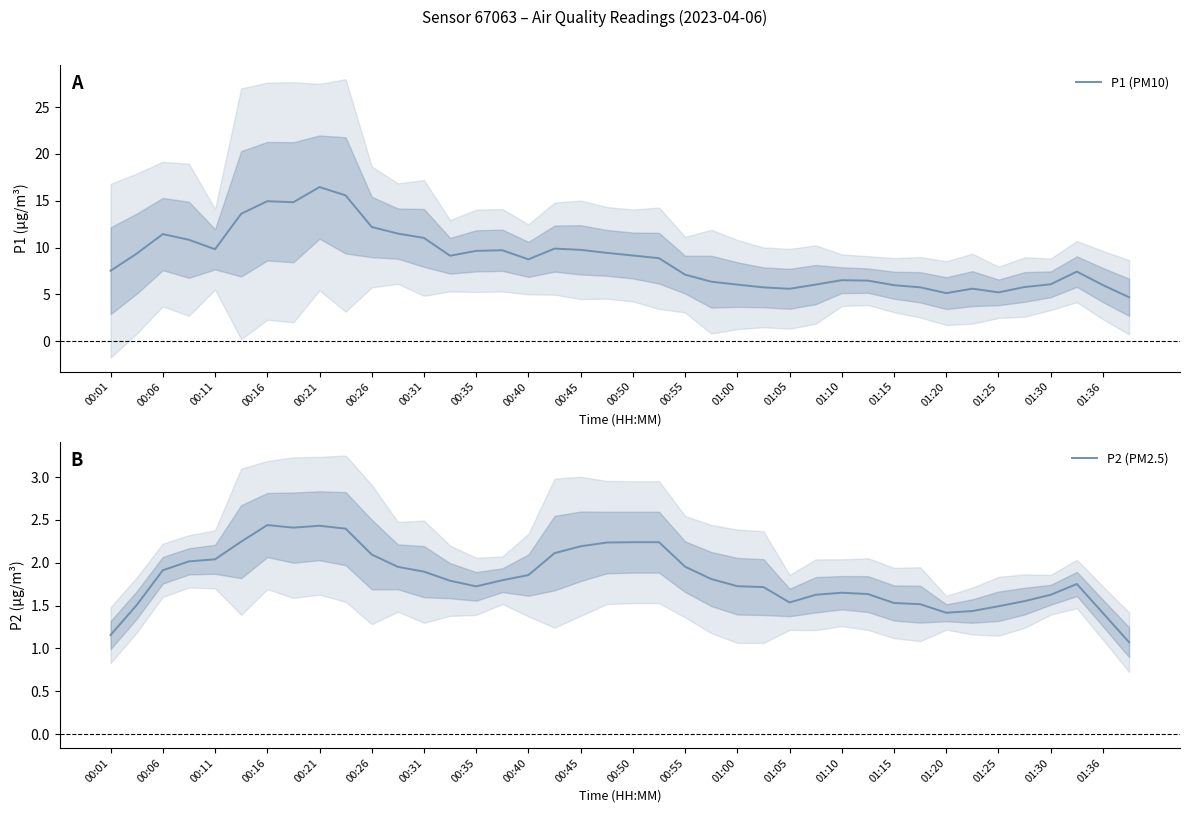

True or false: P2 (PM2.5) has a value of 1.8 at 39.

False